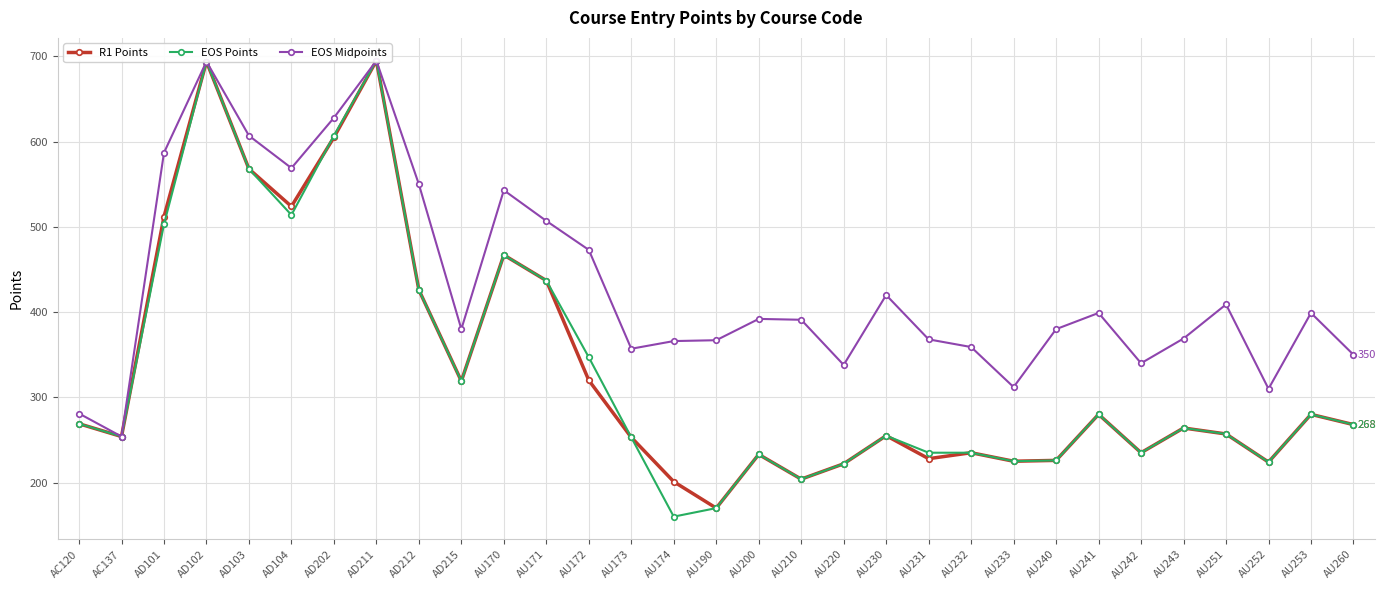

Does the chart display data point markers on the line(s)?

Yes